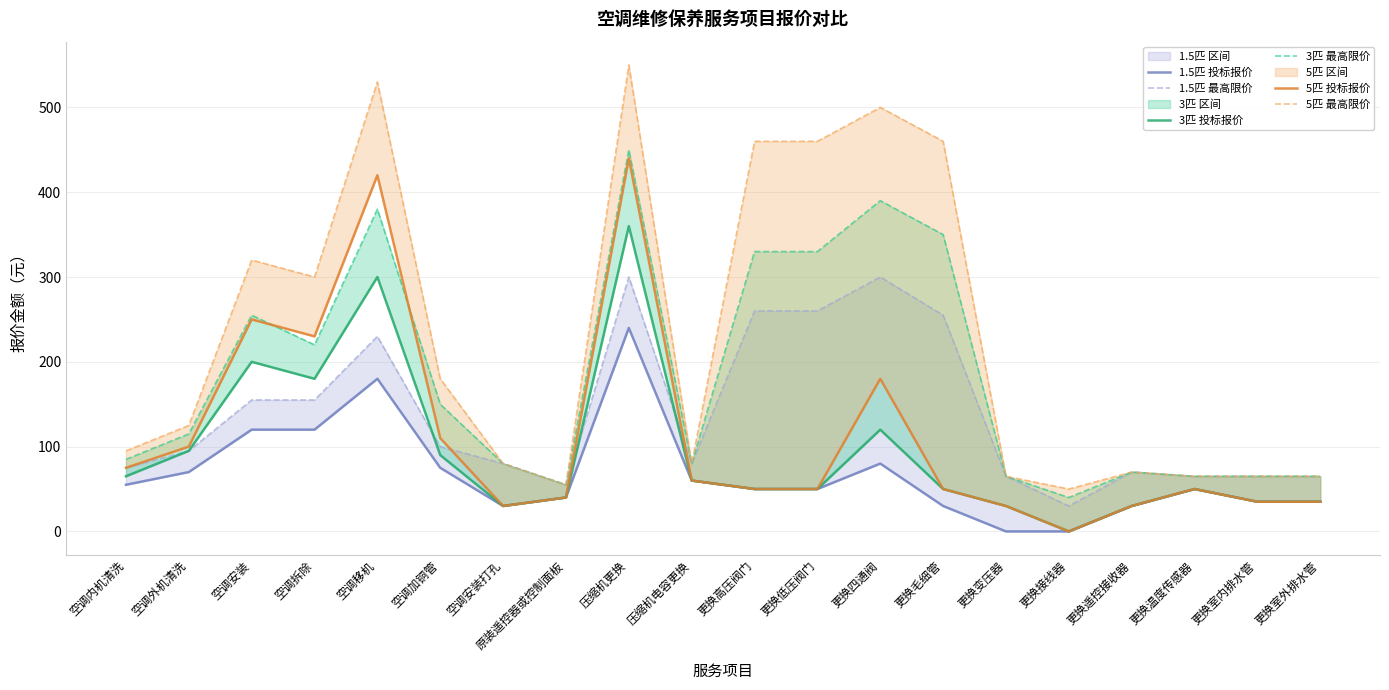

Which category has the highest value in the 3匹 投标报价 series?

压缩机更换